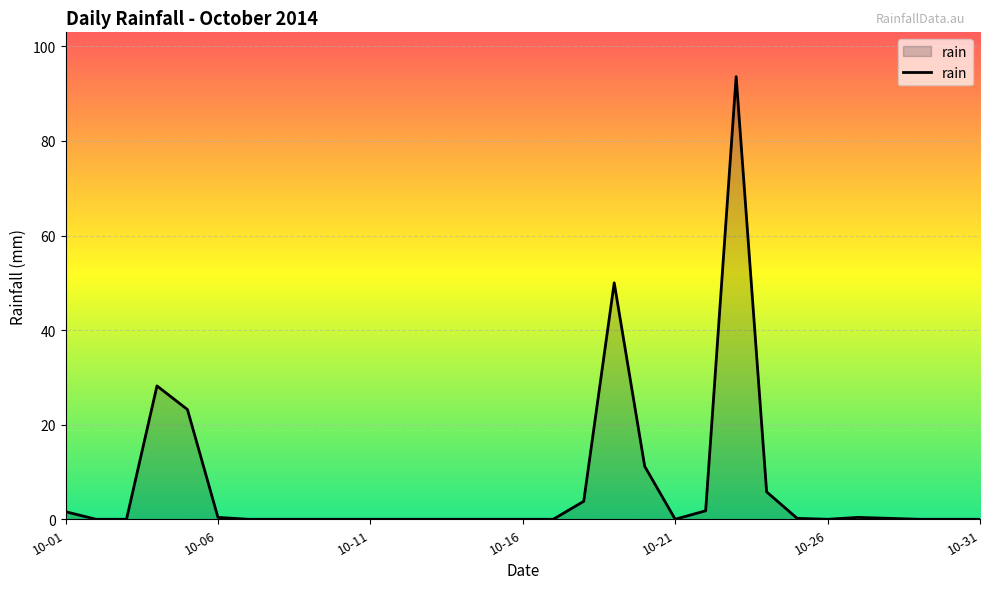

What is the maximum value shown in the chart?

93.6